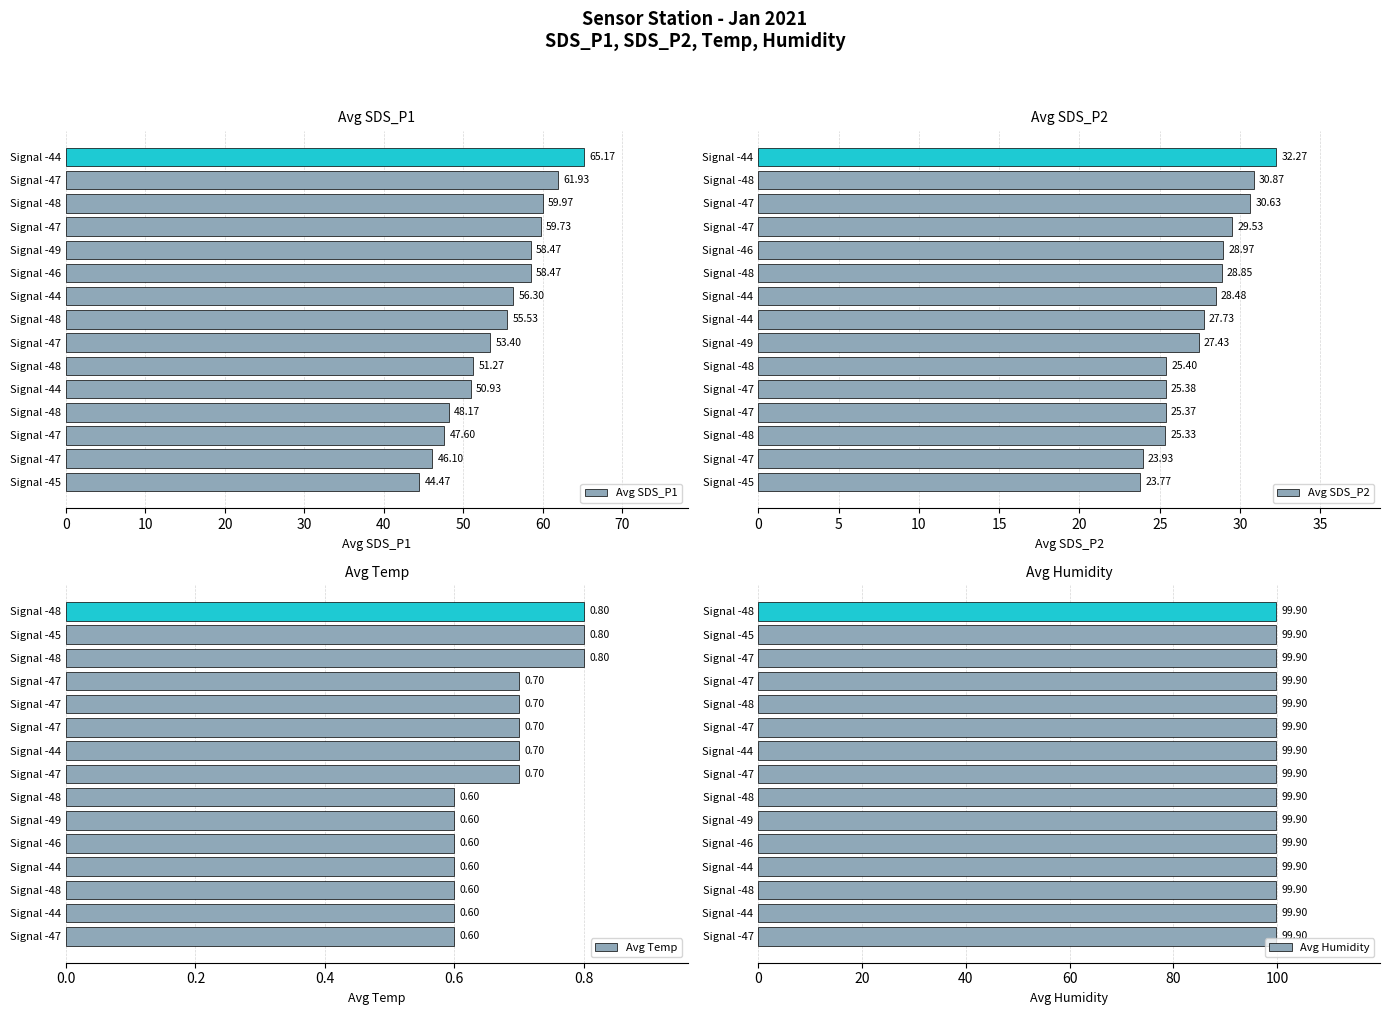

What is the average value of the Avg Temp series?

0.7